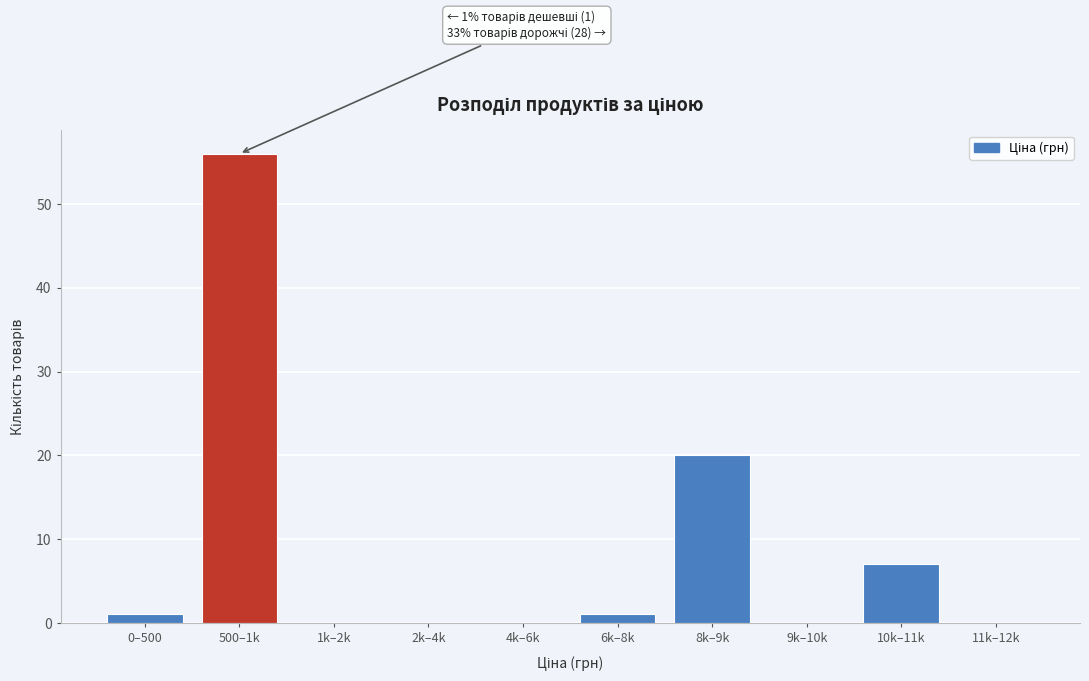

Reading left to right, list all the values displayed in this chart.

0–500=1	500–1k=56	1k–2k=0	2k–4k=0	4k–6k=0	6k–8k=1	8k–9k=20	9k–10k=0	10k–11k=7	11k–12k=0